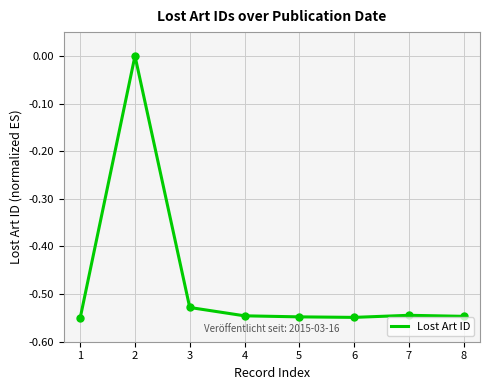

Is this an area chart (filled region under the line)?

No